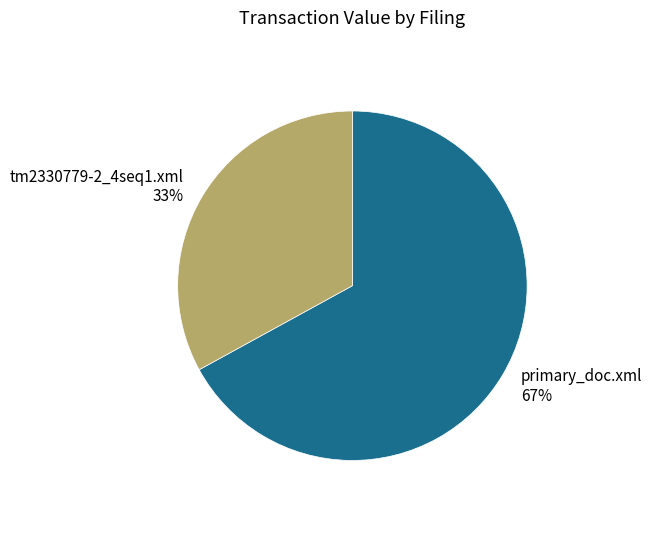

Combined, do primary_doc.xml and tm2330779-2_4seq1.xml account for over 50%?

Yes